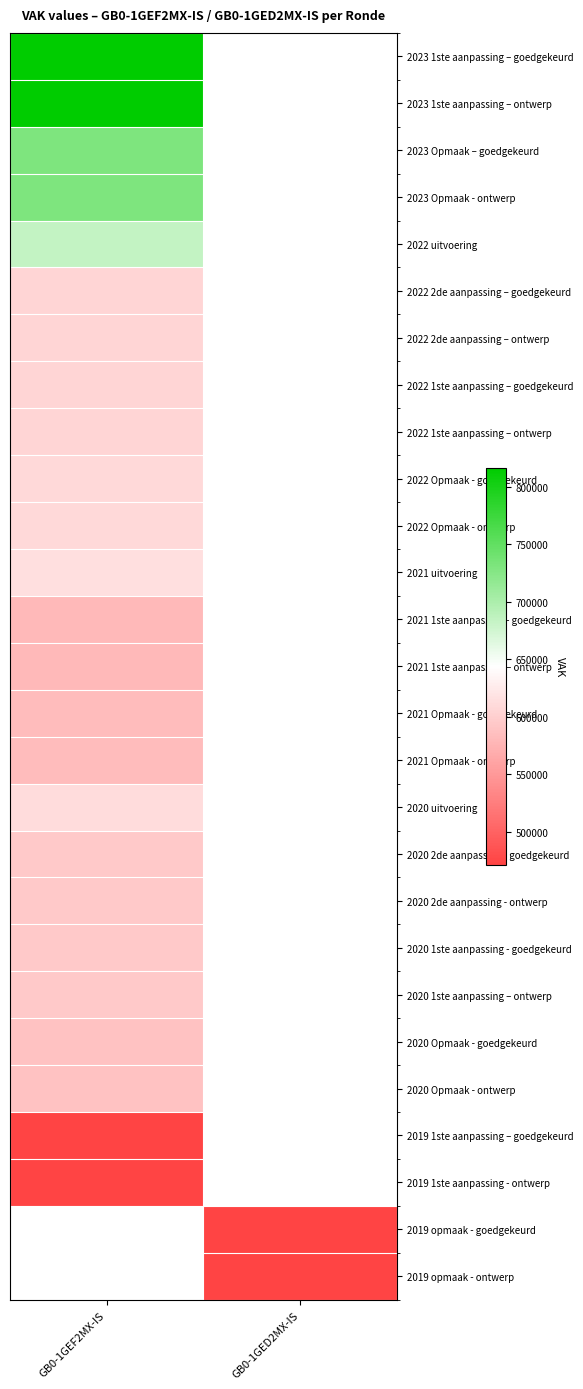

The value of 2023 Opmaak – goedgekeurd at GB0-1GEF2MX-IS is 338868.6. True or false?

False